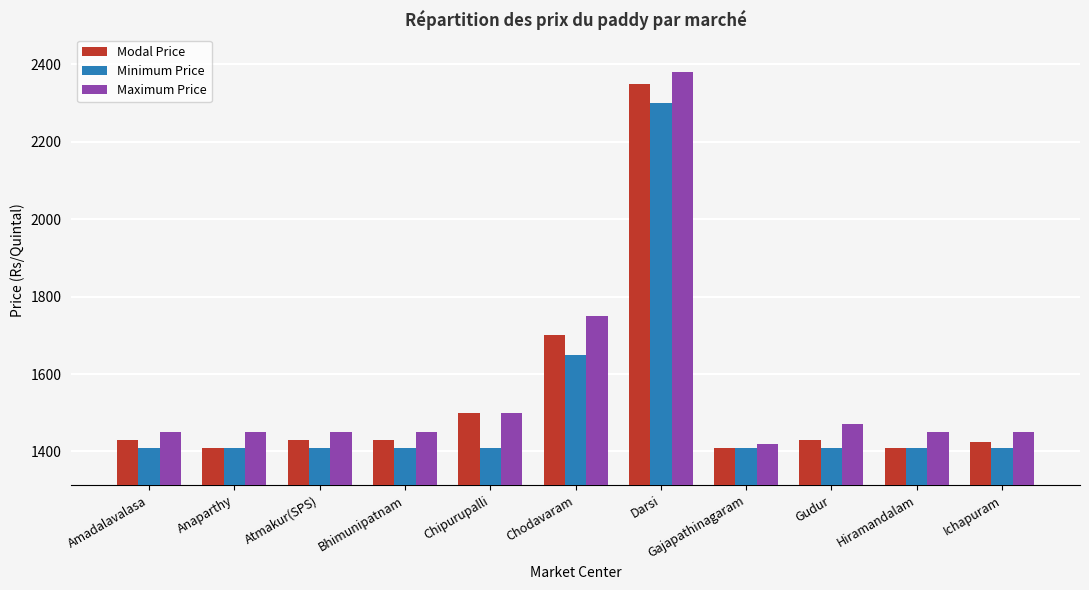

Rank the series at Gudur from lowest to highest value.

Minimum Price, Modal Price, Maximum Price